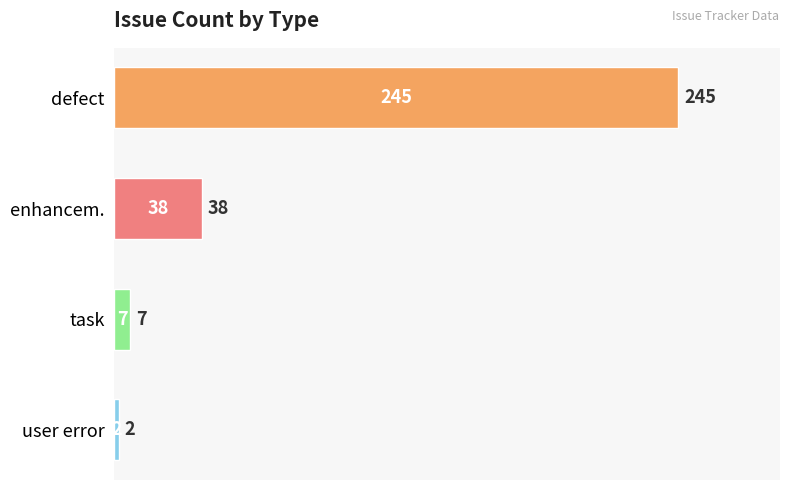

How many bars are there in total?

4